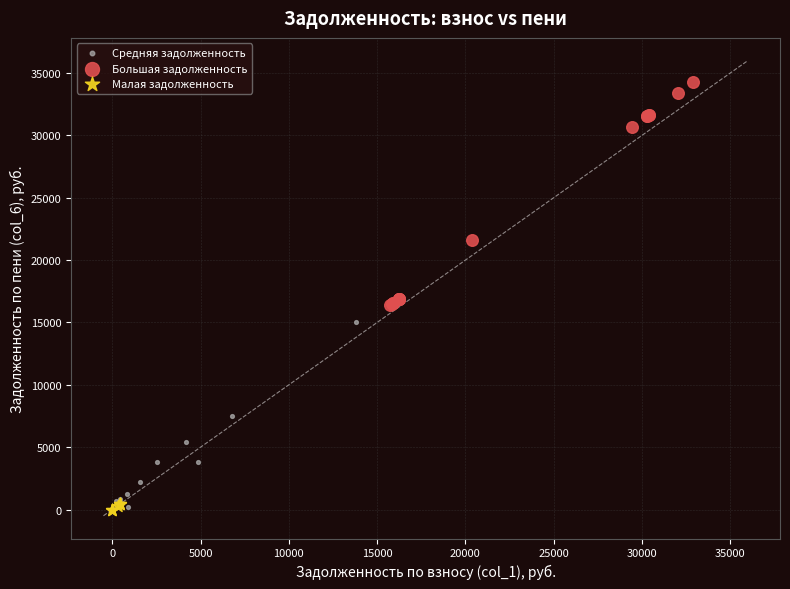

Which series contains the highest Y value?

Большая задолженность